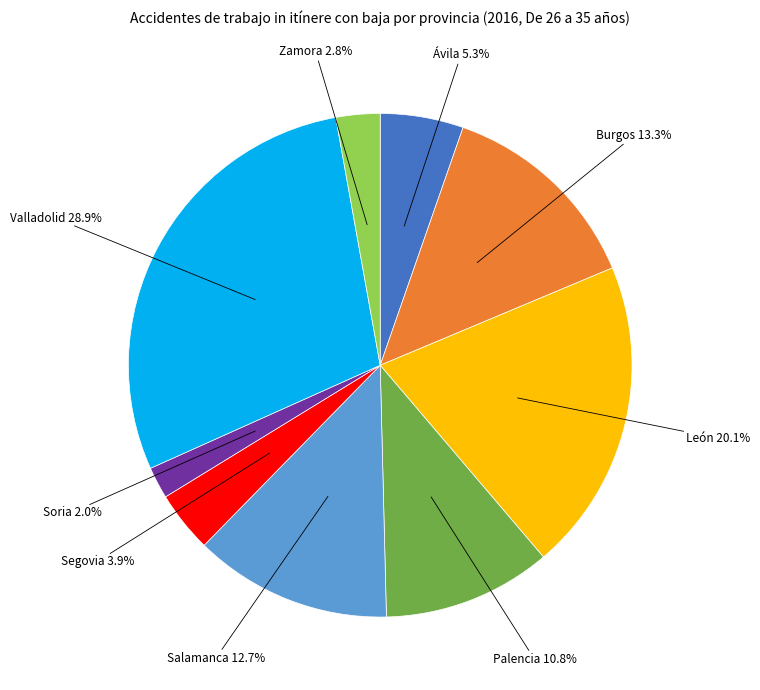

True or false: Ávila accounts for 5% of the total.

True